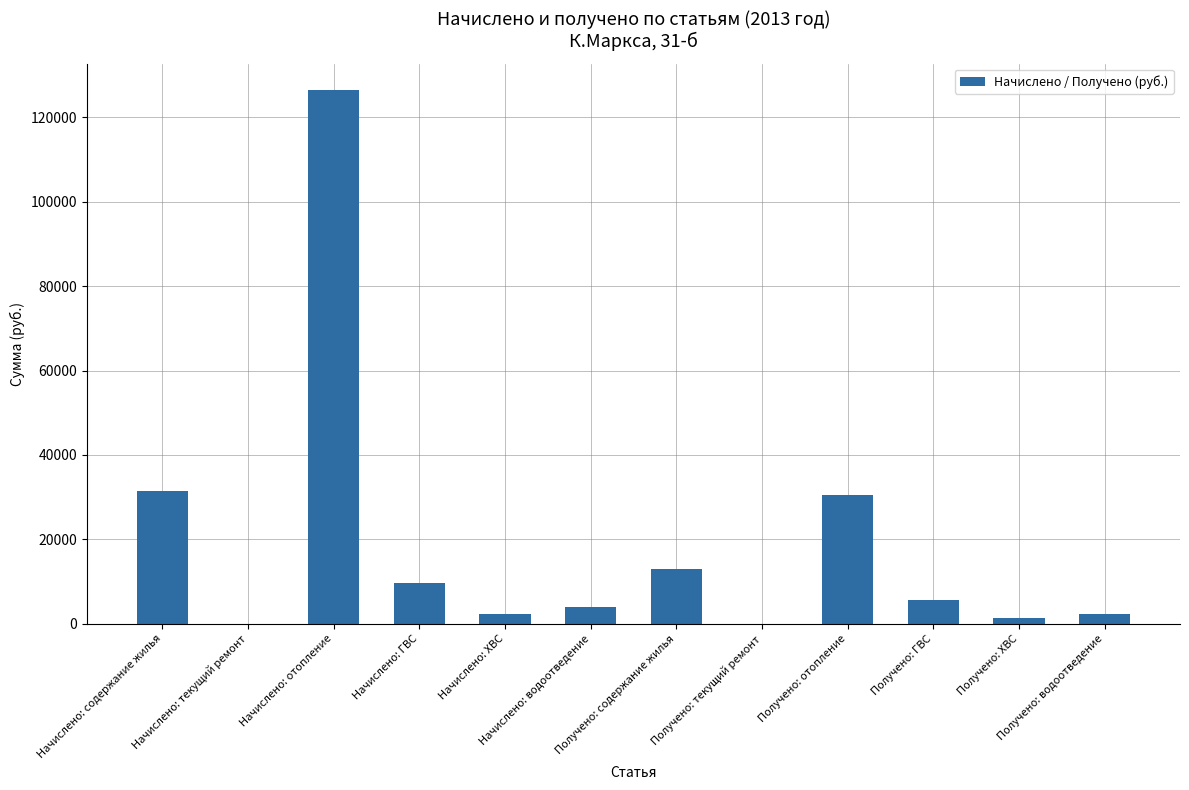

What is the maximum value shown in the chart?

126397.1